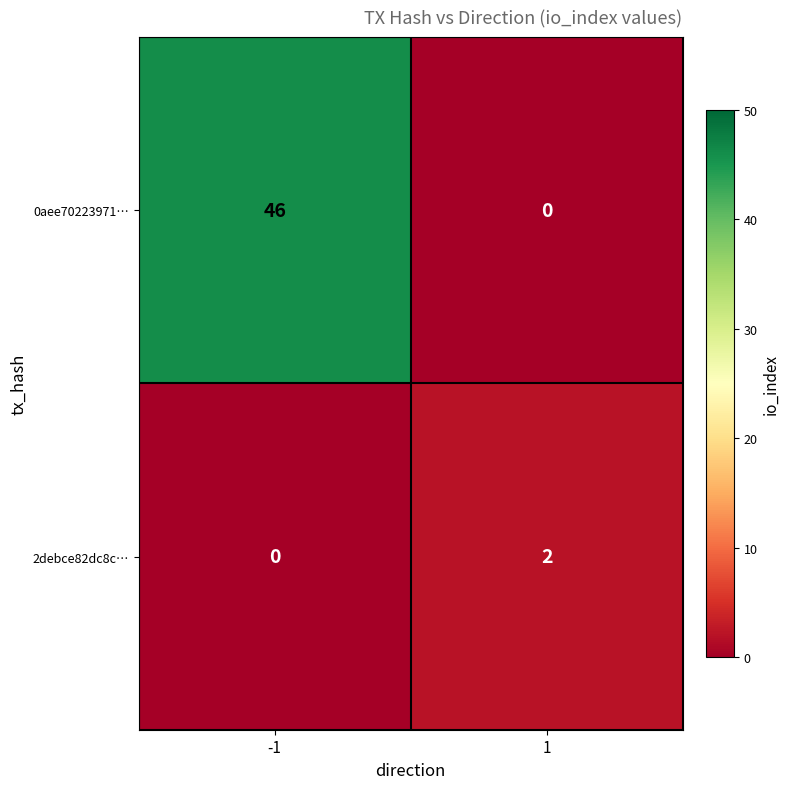

Which series has the widest spread of values?

0aee70223971…